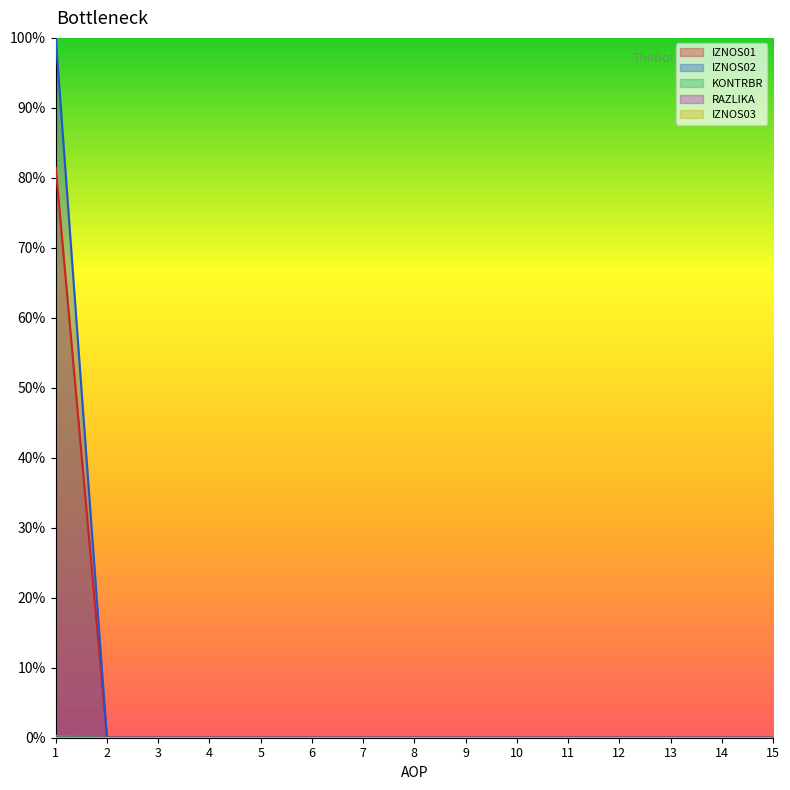

Which has a higher value, 15 or 3?

15